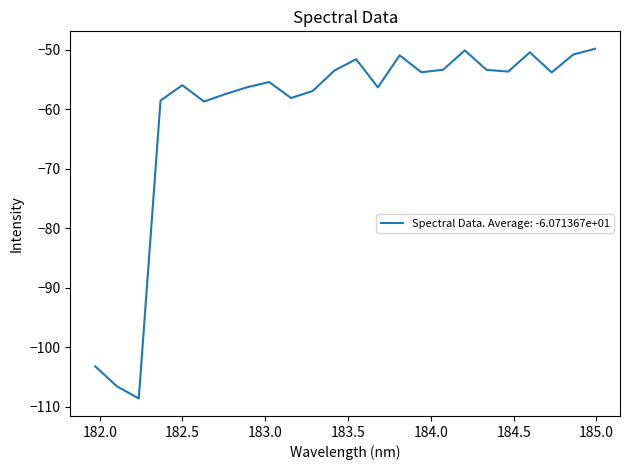

What is the difference between the maximum and minimum values?

58.8